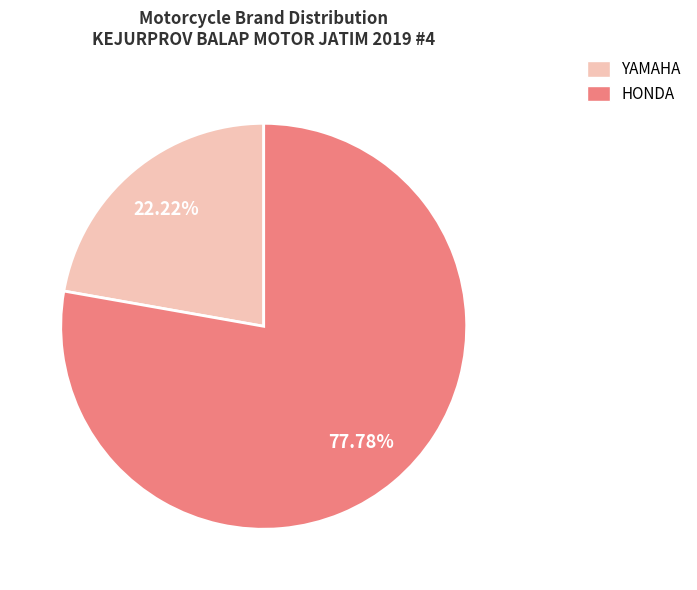

To the nearest percent, what portion does HONDA represent?

78%